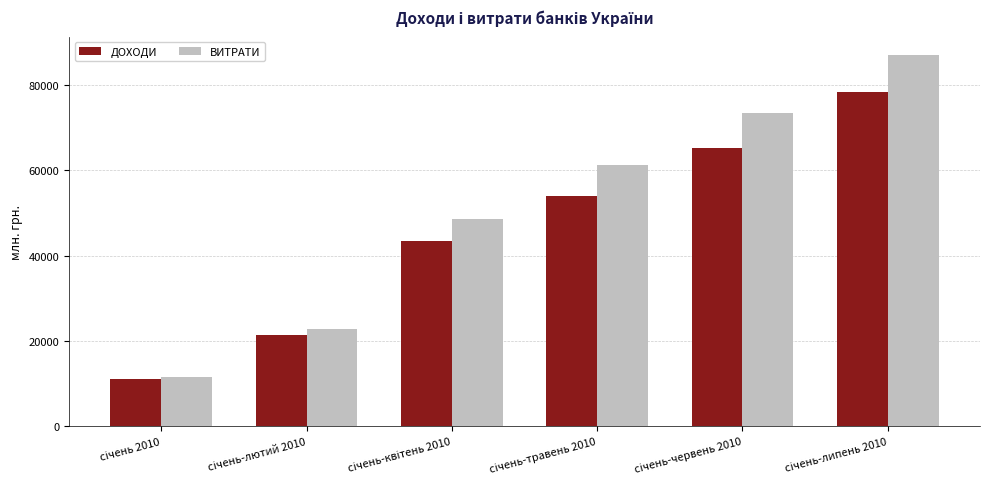

How many values in the ДОХОДИ series are below 53917?

3